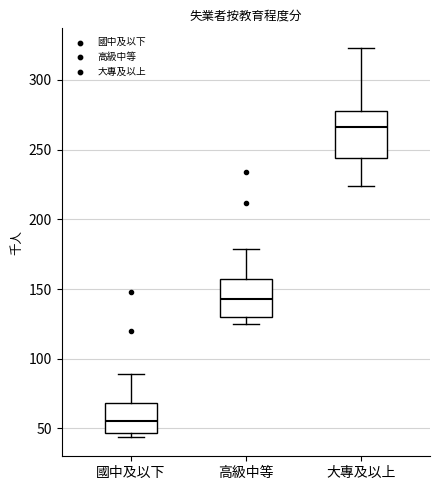

Where does the upper whisker of the box for 大專及以上 end on the y-axis? The values are not printed on the chart, so give them approximately, as read against the axis.

325